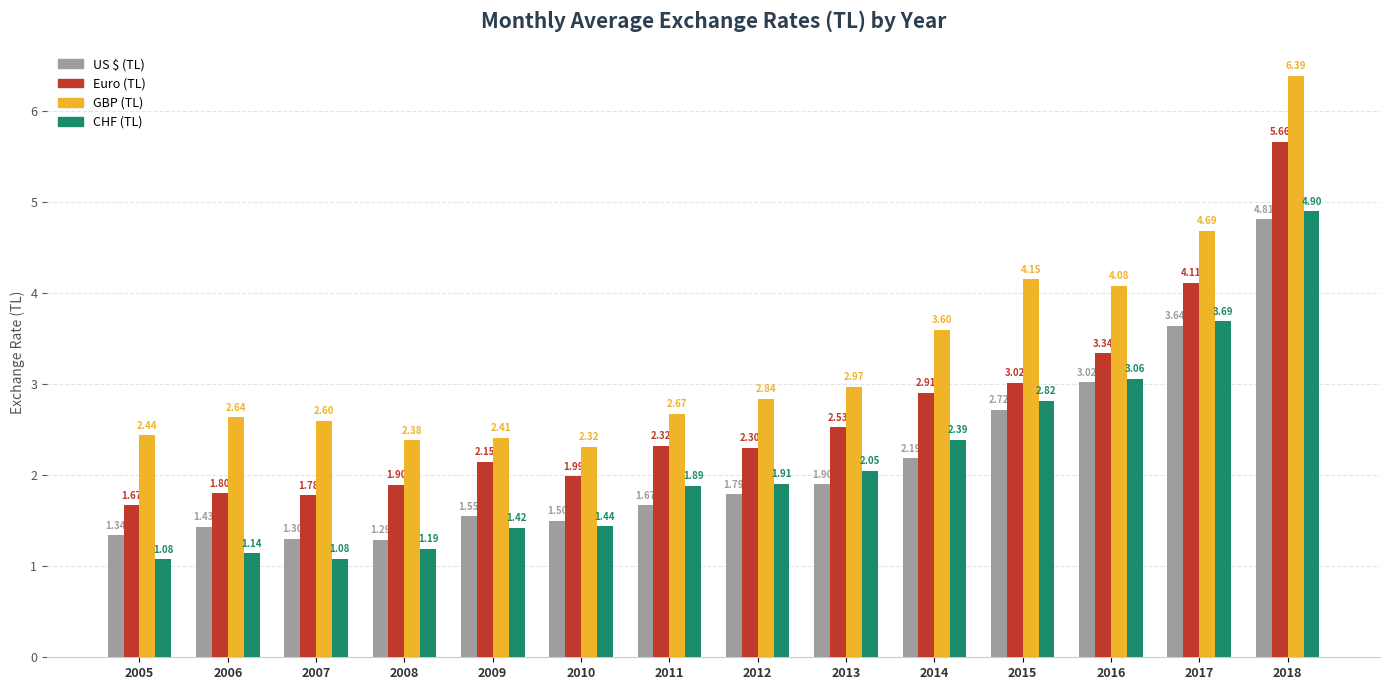

At 2010, list the series in order from largest to smallest.

GBP (TL), Euro (TL), US $ (TL), CHF (TL)